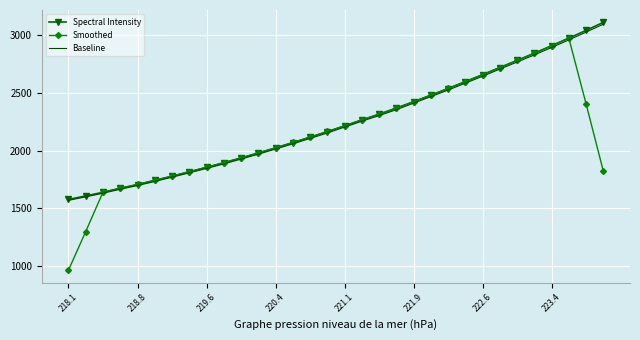

Which series has the largest range (max minus min)?

Smoothed